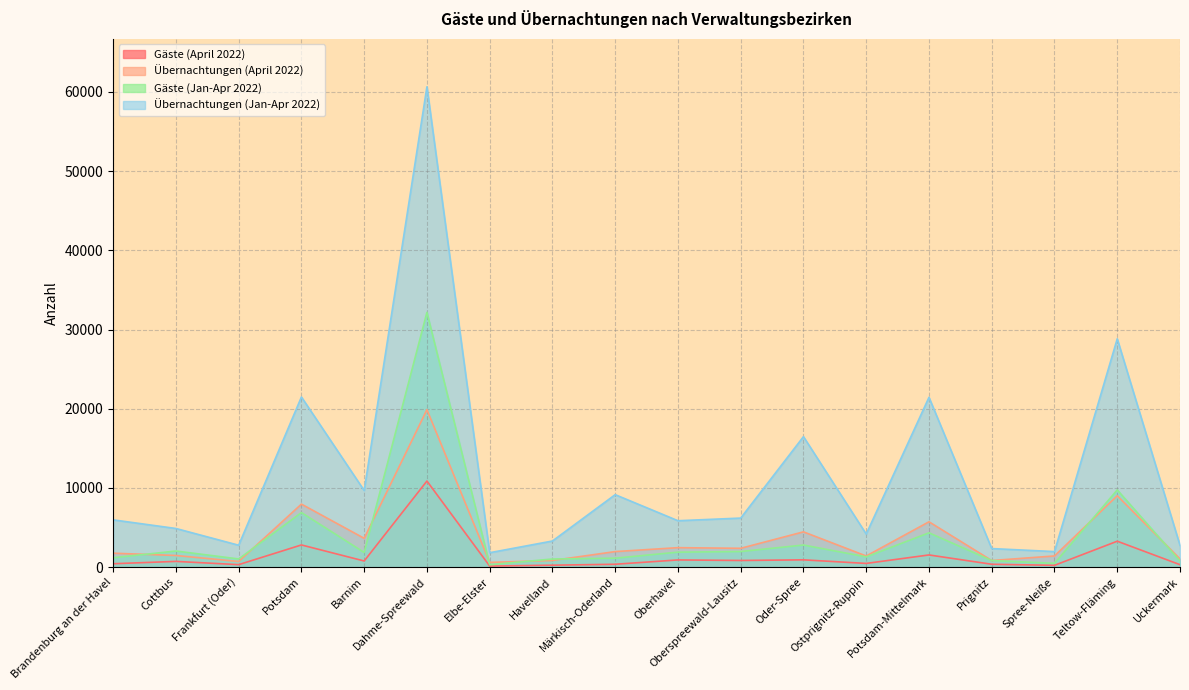

The value of Übernachtungen (Jan-Apr 2022) at Märkisch-Oderland is 9149. True or false?

True